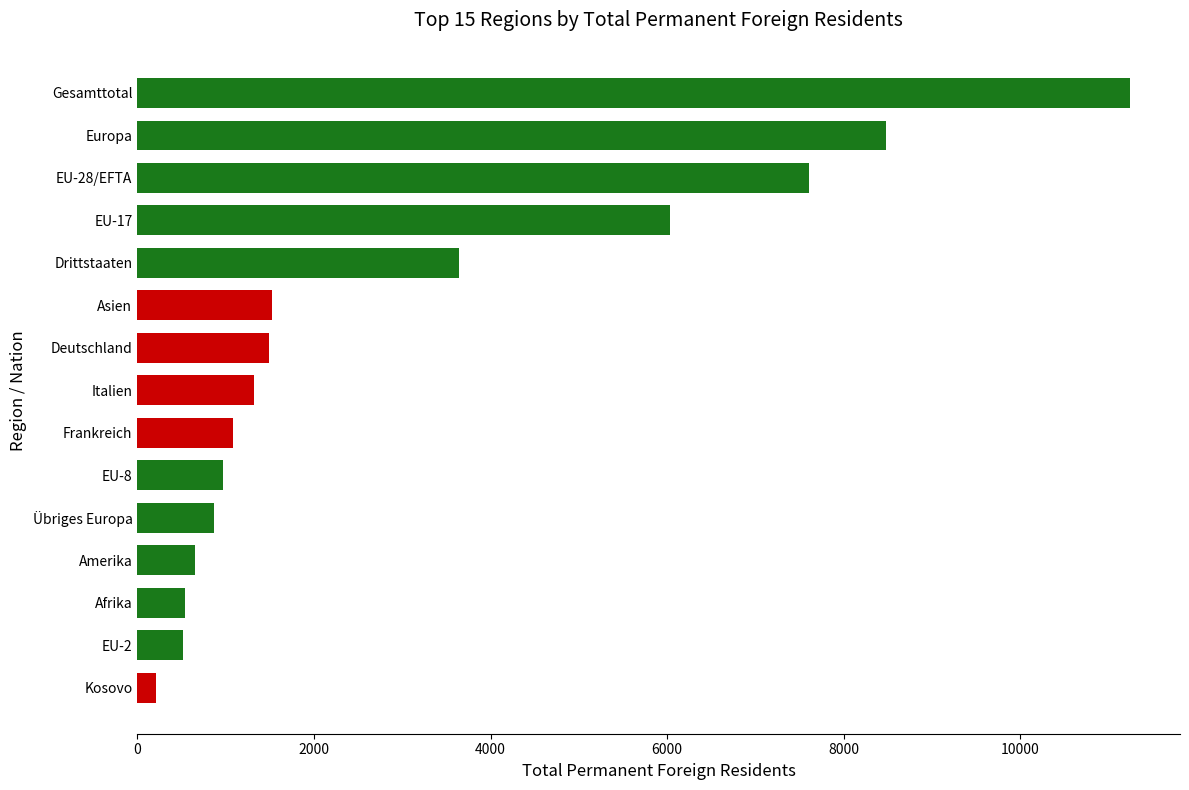

Approximately how many times larger is the value at Frankreich compared to EU-2?

2.1